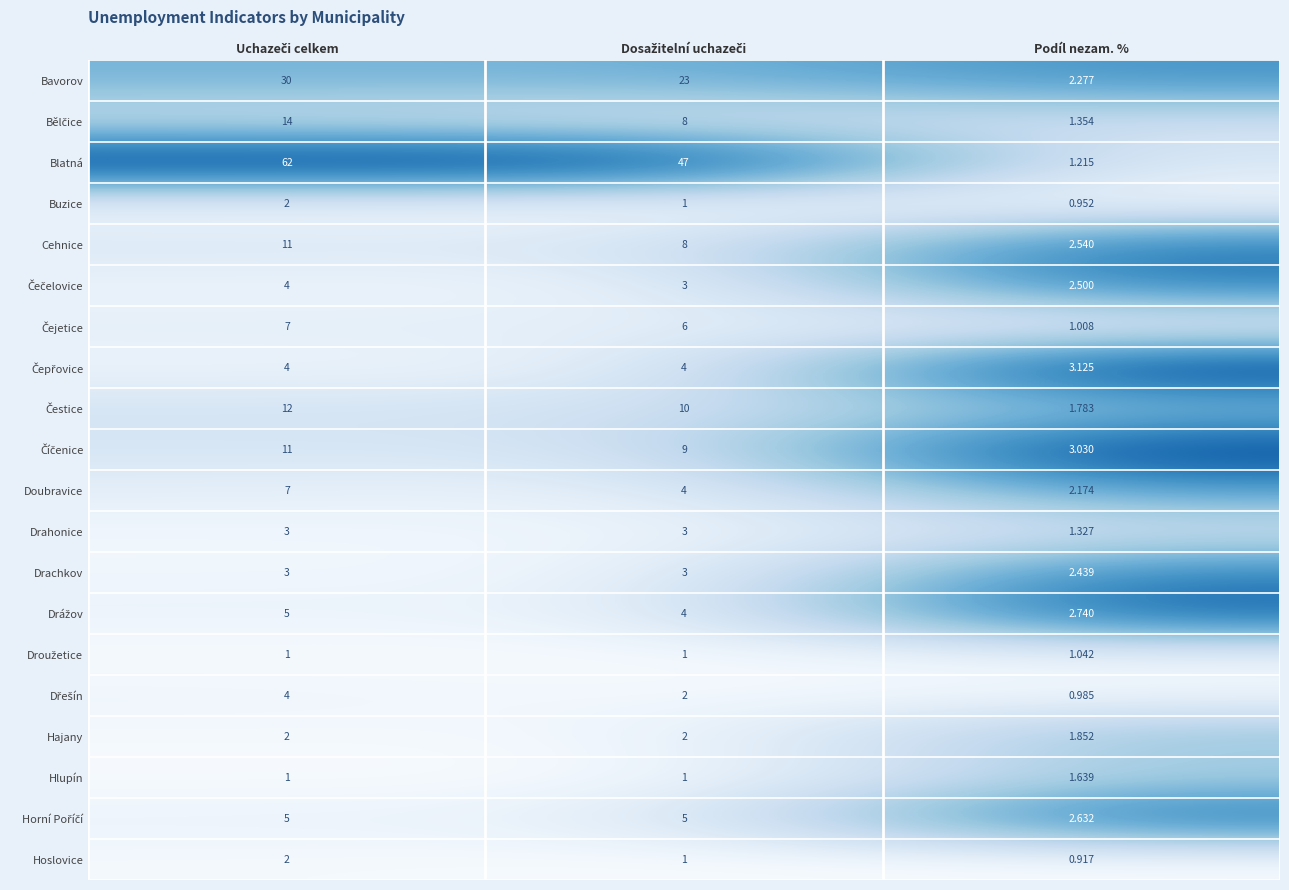

Which series has the widest spread of values?

Blatná